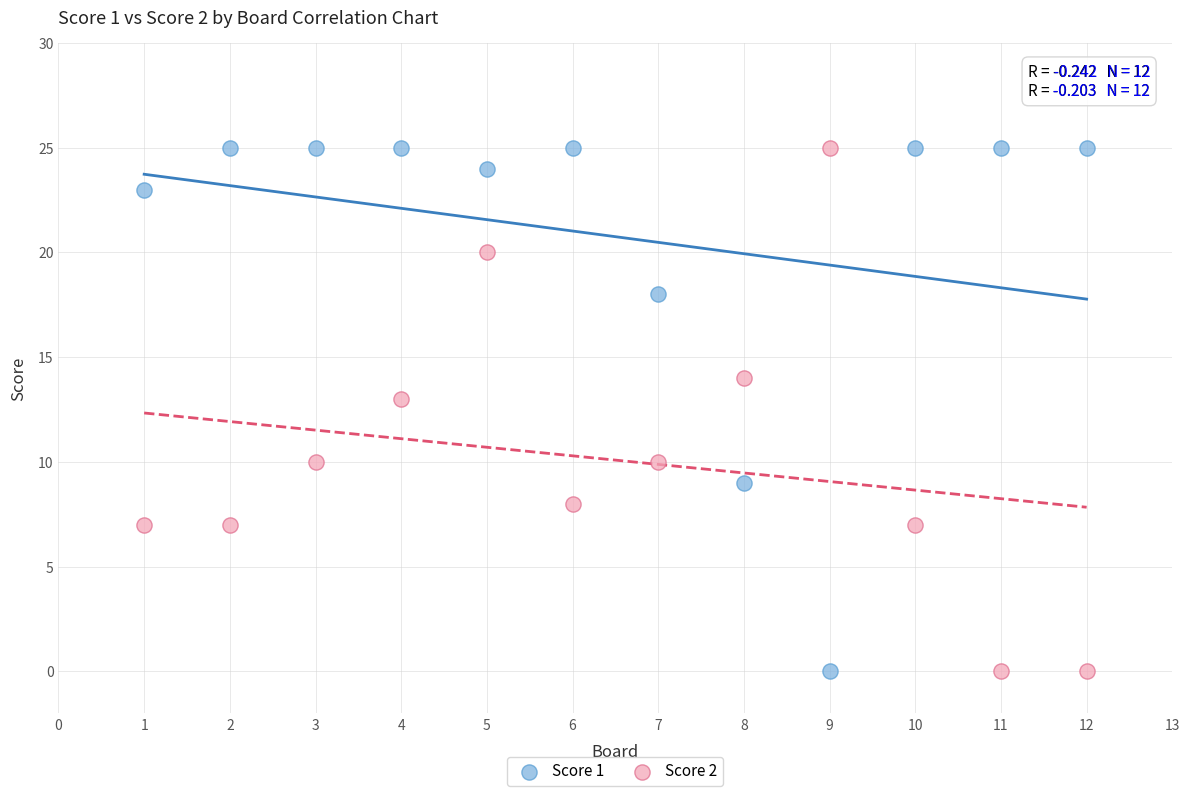

Across all series, what Y value is closest to 12?

13